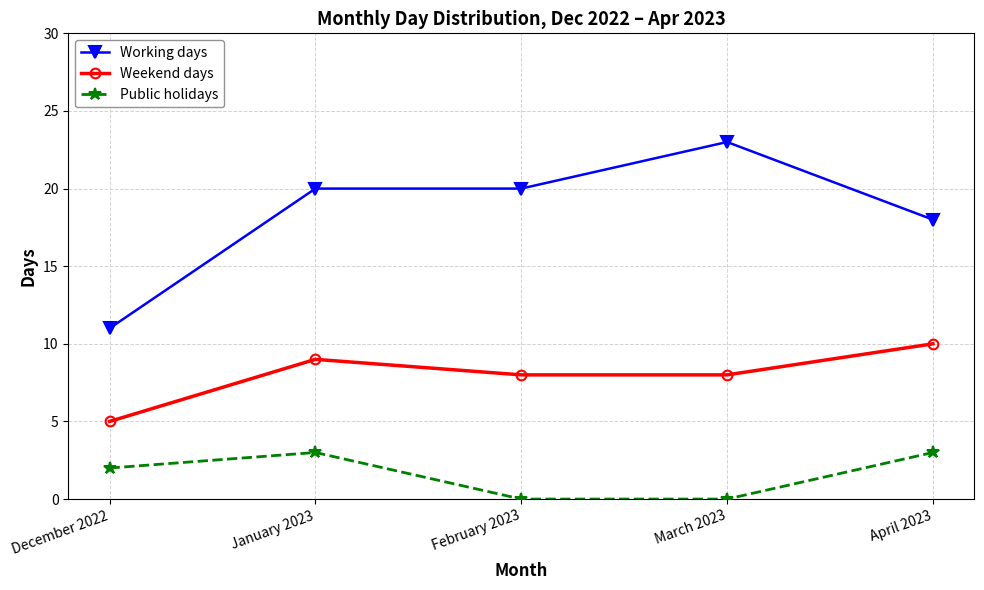

What is the value of the Weekend days point at the 3rd from the left?

8